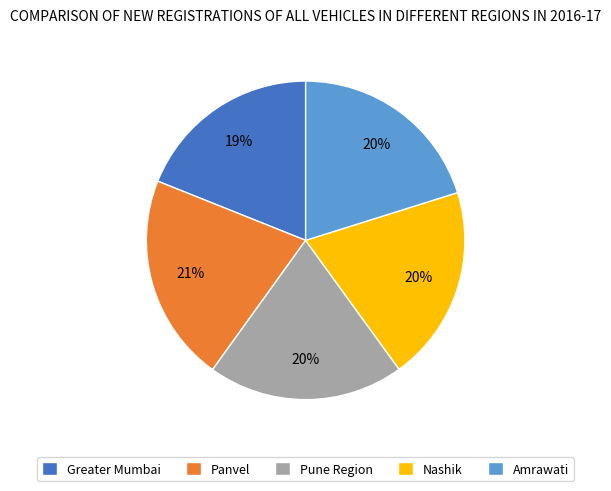

Which has a higher value, Greater Mumbai or Panvel?

Panvel